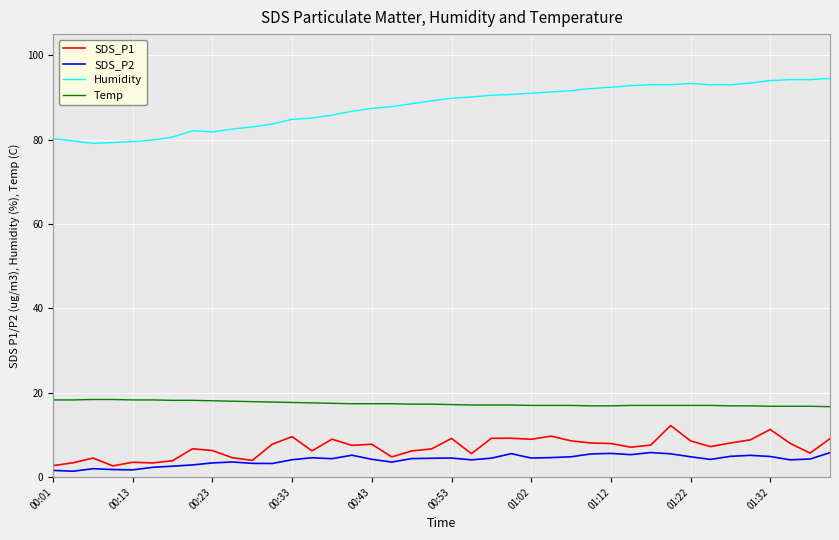

Which series has the largest range (max minus min)?

Humidity